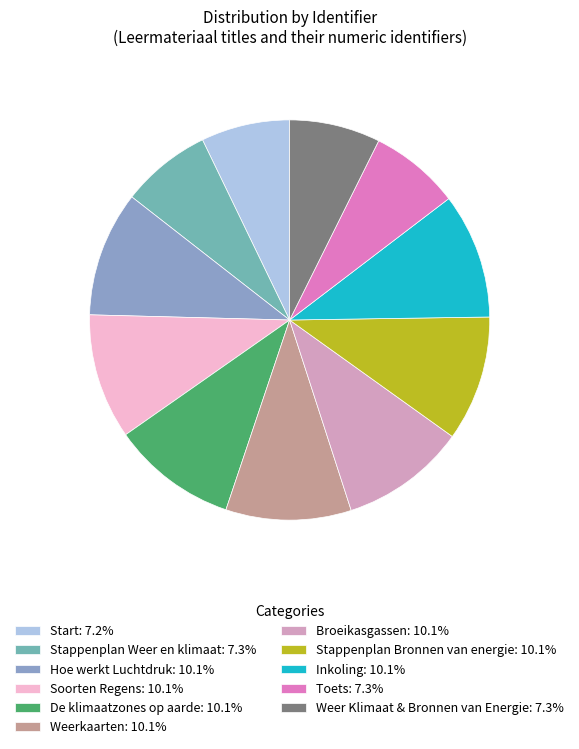

Does any single category account for the majority?

No